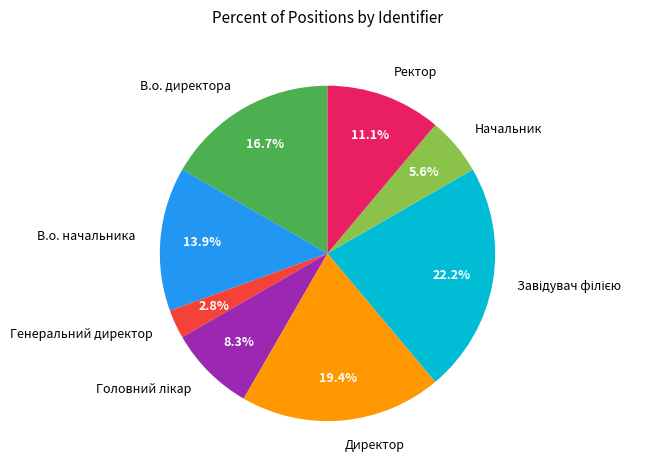

Approximately how many times larger is the value at Начальник compared to Ректор?

0.5